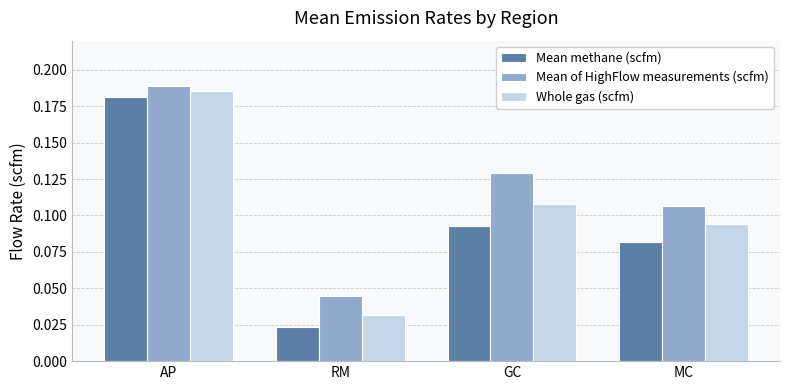

Is the value of Mean methane (scfm) at GC greater than the value of Mean of HighFlow measurements (scfm) at MC?

No